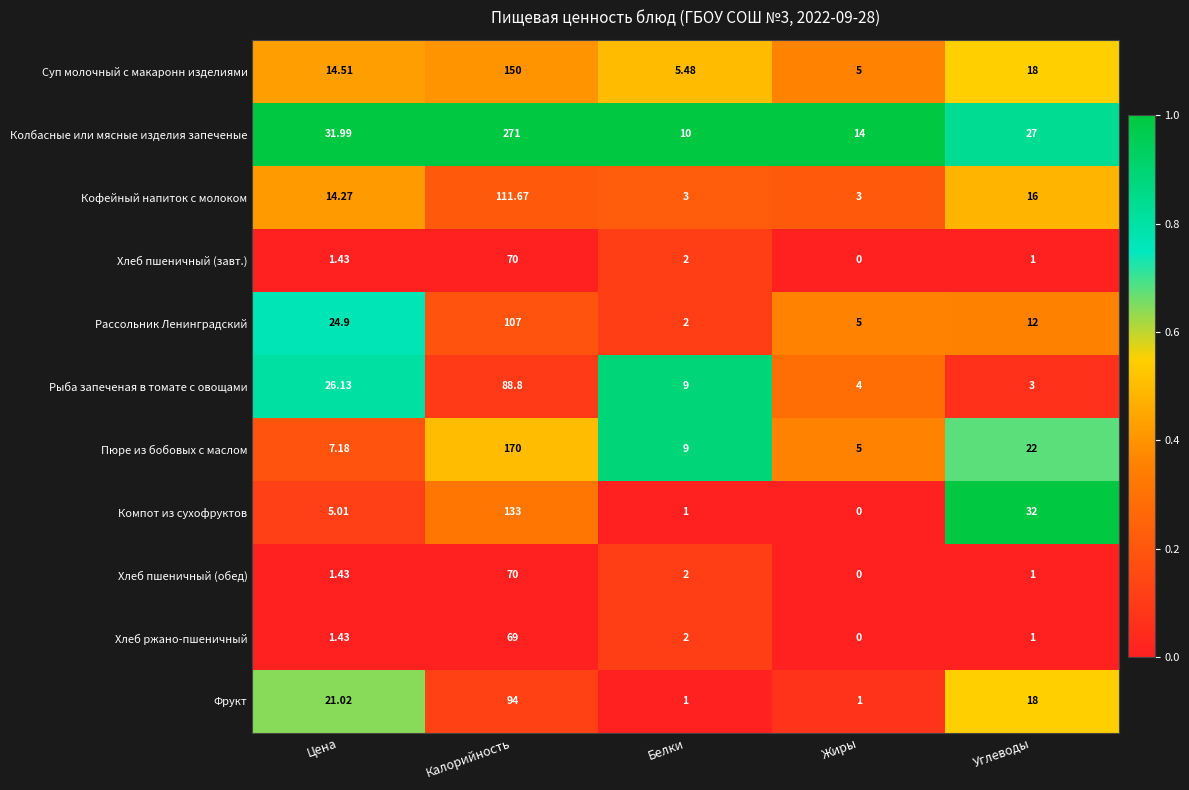

What is the greatest value displayed?

271.0